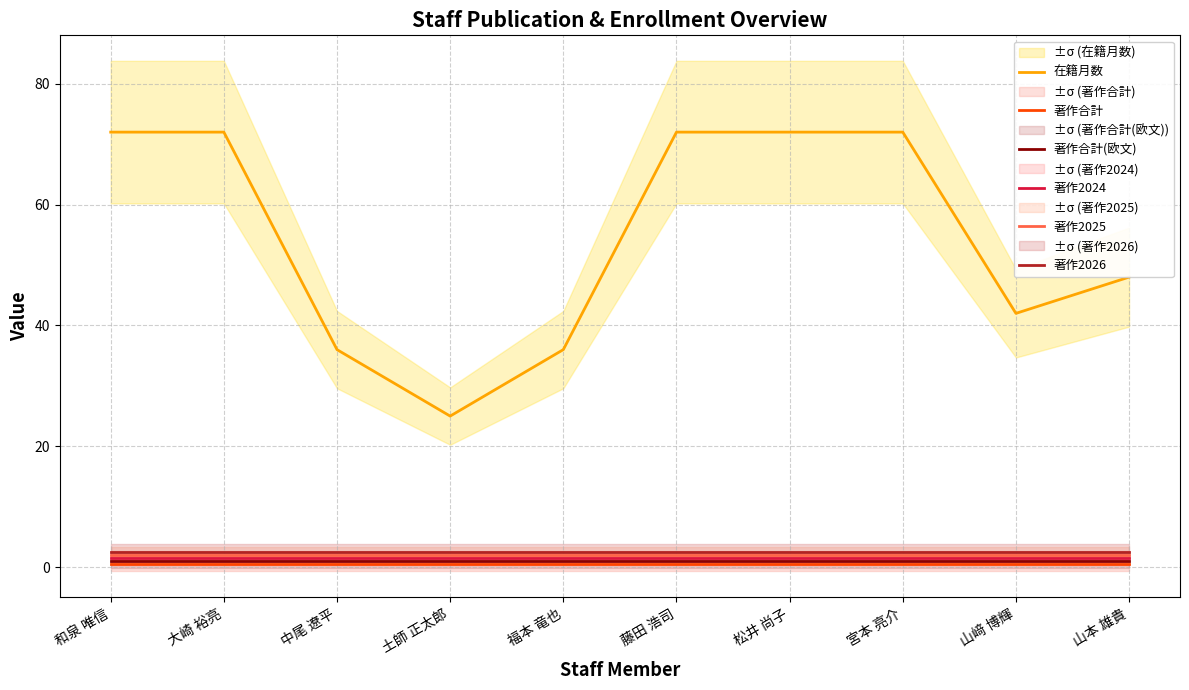

What is the sum of the 著作合計 values at 福本 竜也 and 宮本 亮介?

1.0